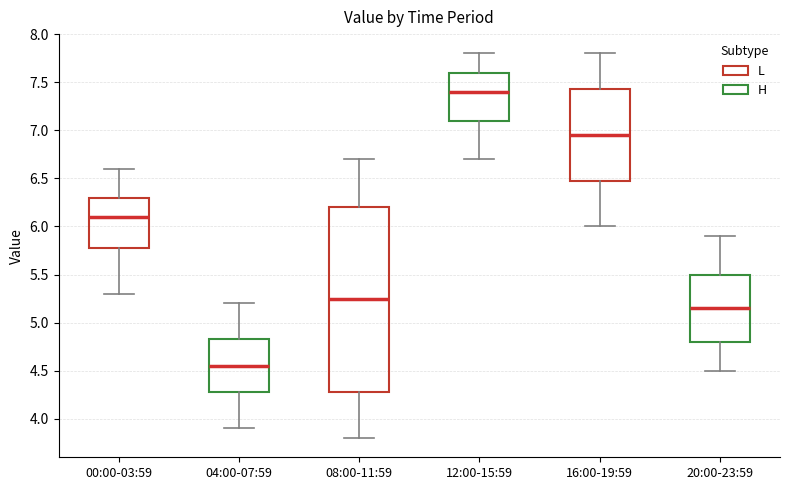

Comparing the boxes themselves (not the whiskers), which one is the tallest?

08:00-11:59